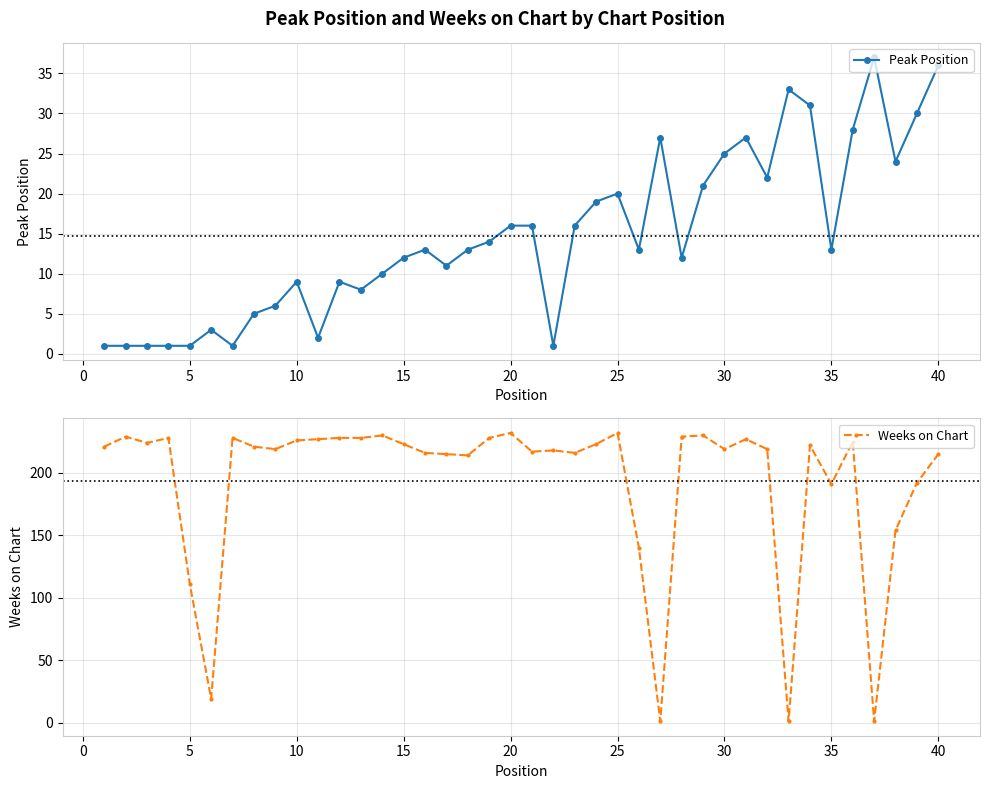

Which series has the largest total across all categories?

Weeks on Chart